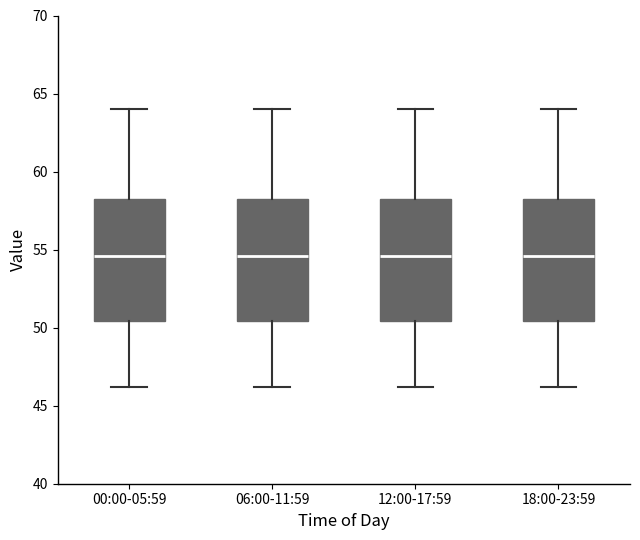

Where is the upper edge of the box for 12:00-17:59 on the y-axis? The values are not printed on the chart, so give them approximately, as read against the axis.

58.5